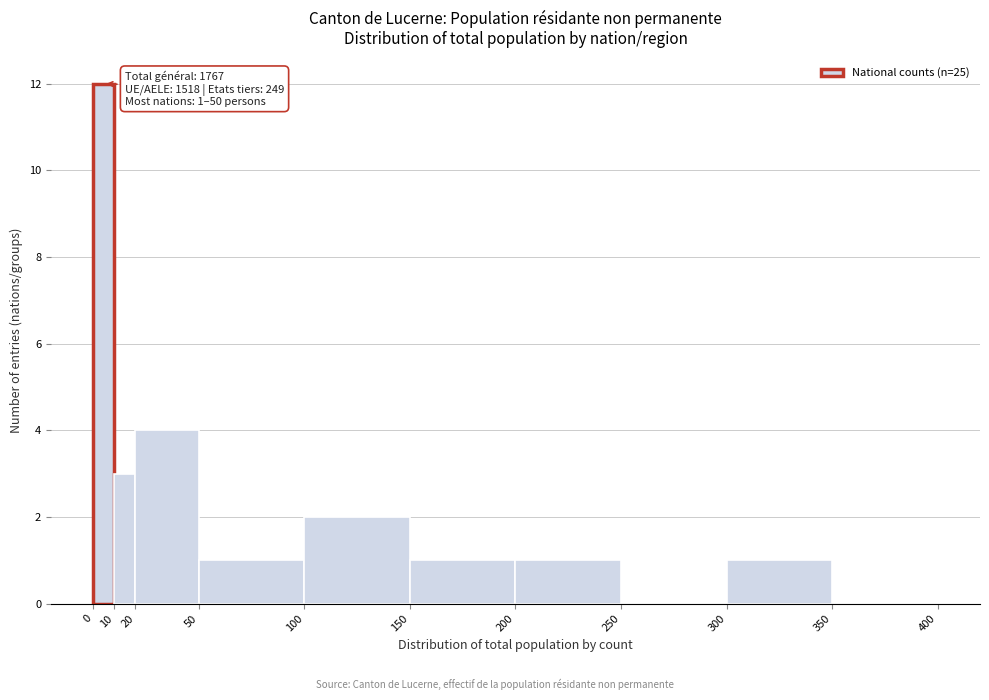

Which range on the x-axis has the tallest bar?

0 to 10